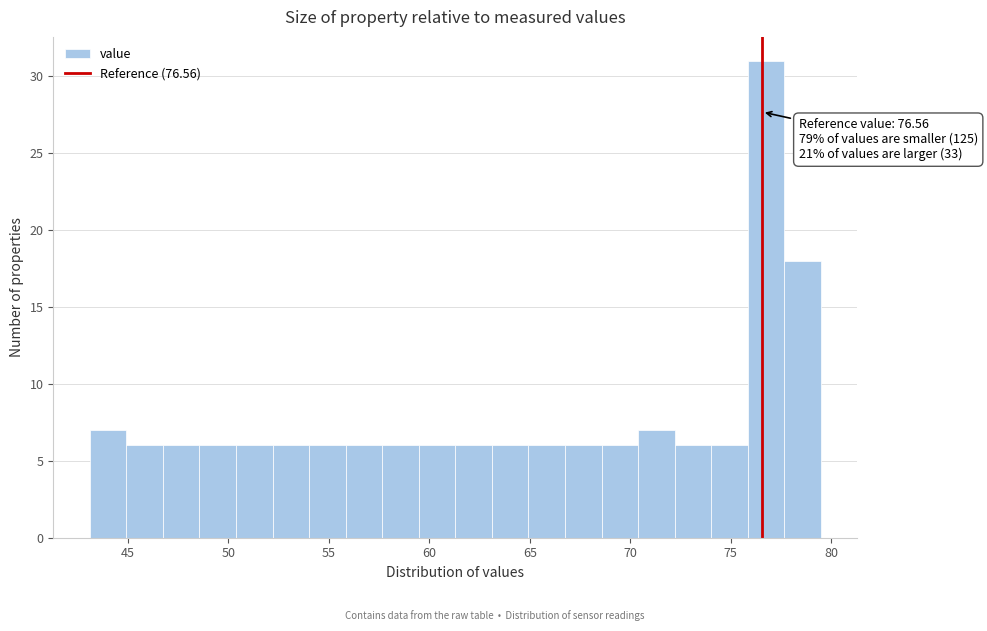

Around what value on the x-axis is the tallest bar? Give the approximate position of its centre, as read against the axis.

77.0